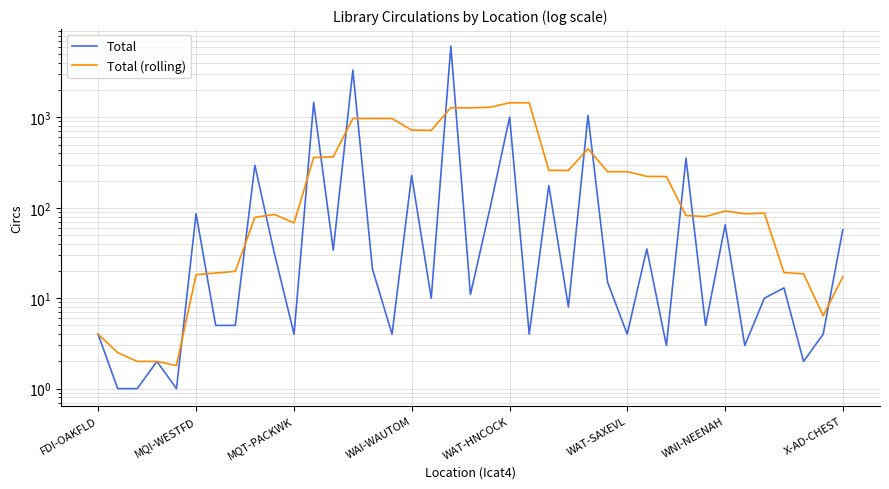

Which category has the highest value in the Total series?

18